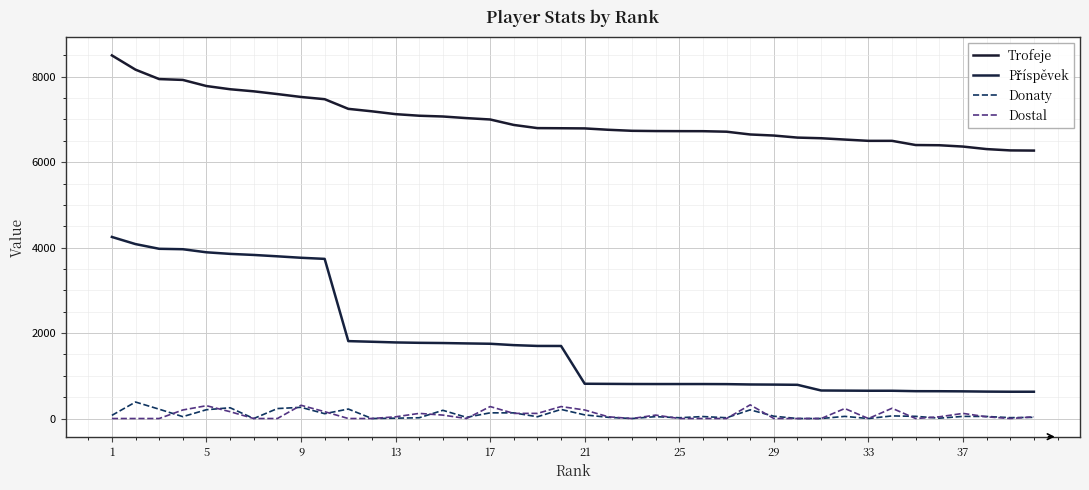

What is the sum of all Dostal values?

3524